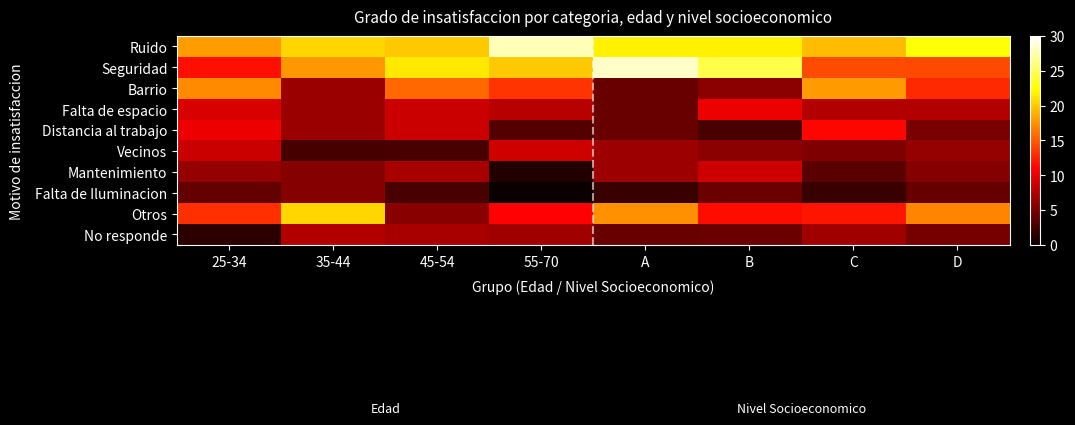

How many data points does each series have?

8